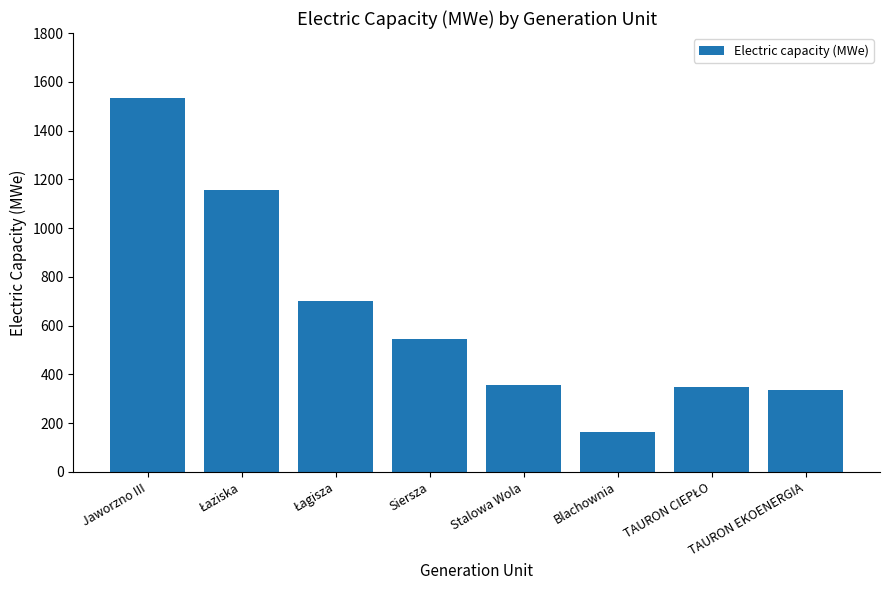

The value at Siersza is 266.8. True or false?

False